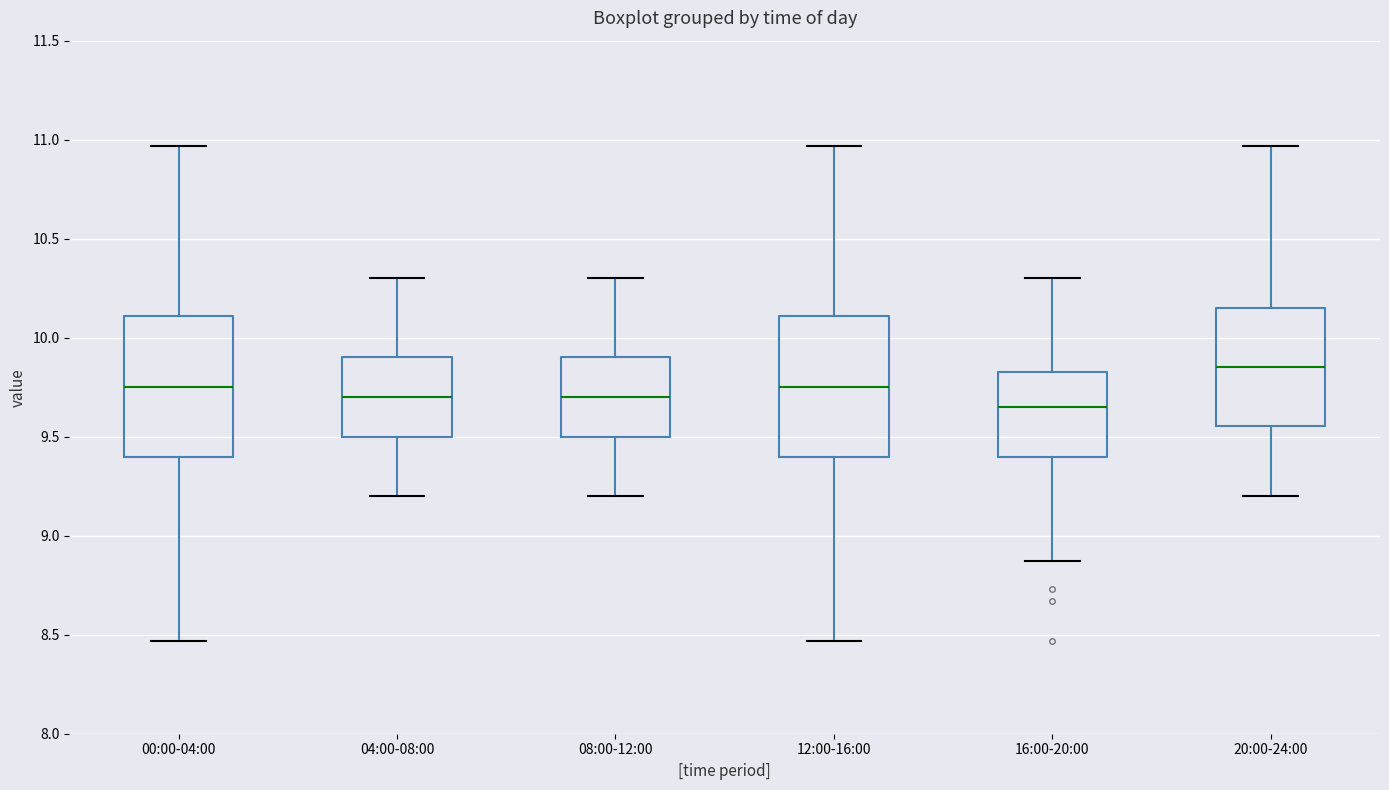

Reading left to right, transcribe this box plot: for each box, give where its median line is, the range the box spans, and where its two whiskers end, as read against the y-axis. The values are not printed on the chart, so give them approximately, as read against the axis.

00:00-04:00: median 9.75, box 9.40 to 10.10, whiskers 8.45 to 10.95
04:00-08:00: median 9.70, box 9.50 to 9.90, whiskers 9.20 to 10.30
08:00-12:00: median 9.70, box 9.50 to 9.90, whiskers 9.20 to 10.30
12:00-16:00: median 9.75, box 9.40 to 10.10, whiskers 8.45 to 10.95
16:00-20:00: median 9.65, box 9.40 to 9.85, whiskers 8.85 to 10.30
20:00-24:00: median 9.85, box 9.55 to 10.15, whiskers 9.20 to 10.95